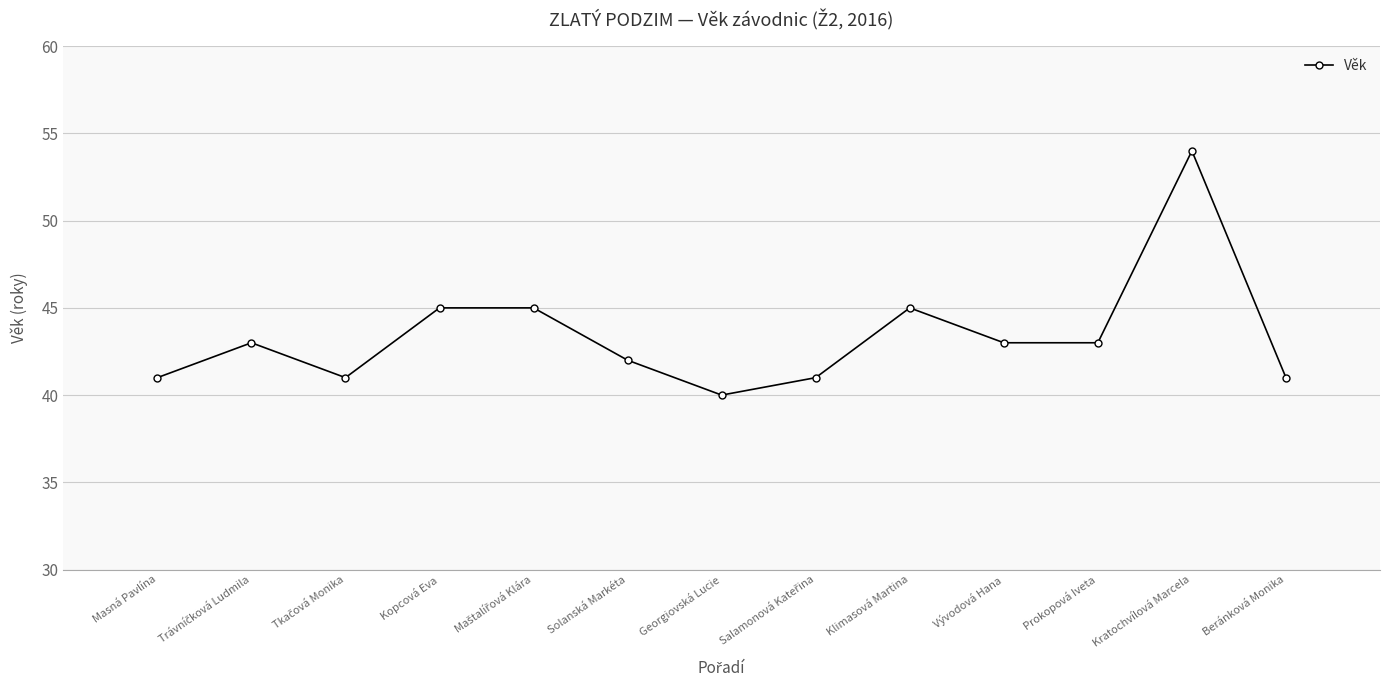

What is the label of the 5th point from the right?

Klimasová Martina